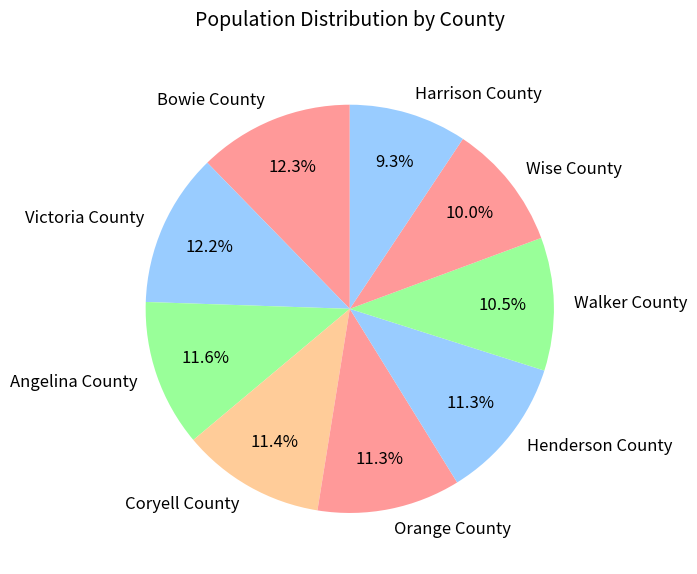

How much of the chart is everything except Coryell County?

88.6%